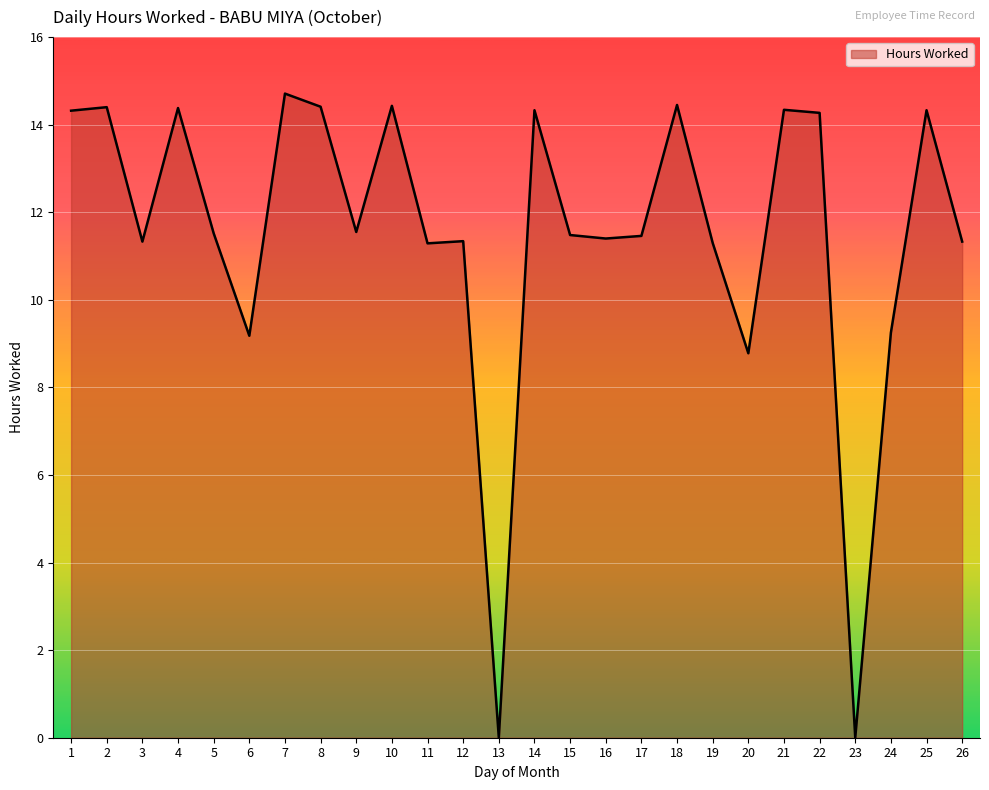

What is the change in value from 19 to 22?

+3.0